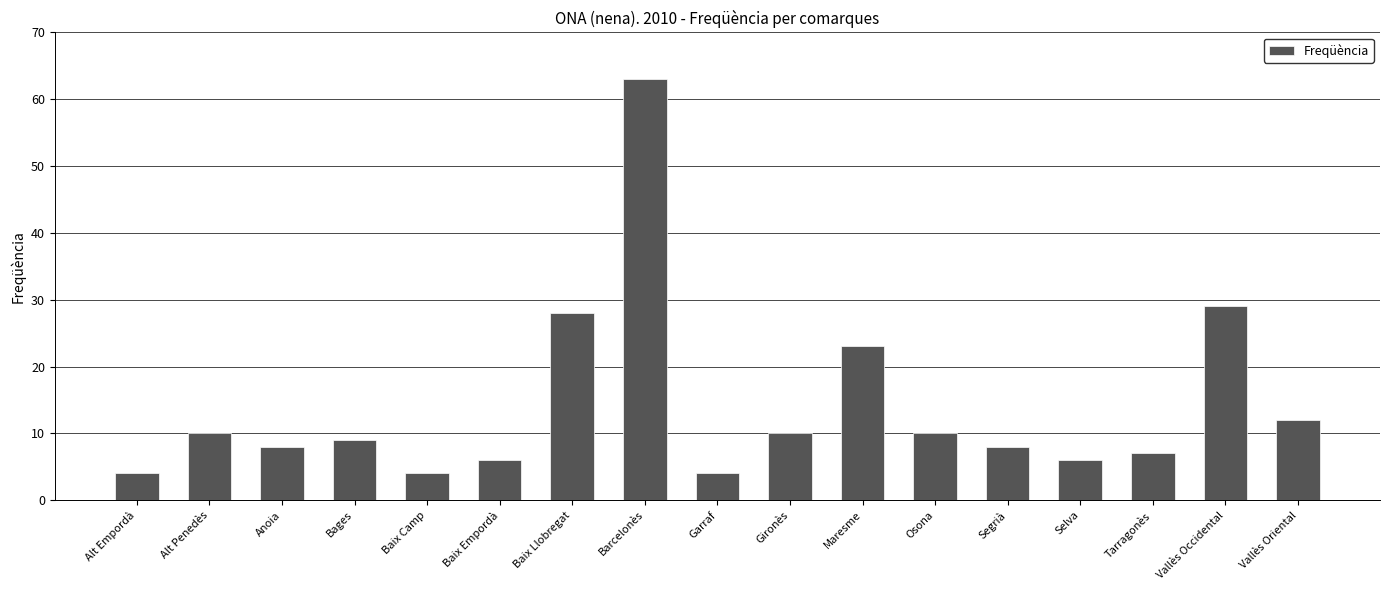

What is the label of the 11th bar from the right?

Baix Llobregat